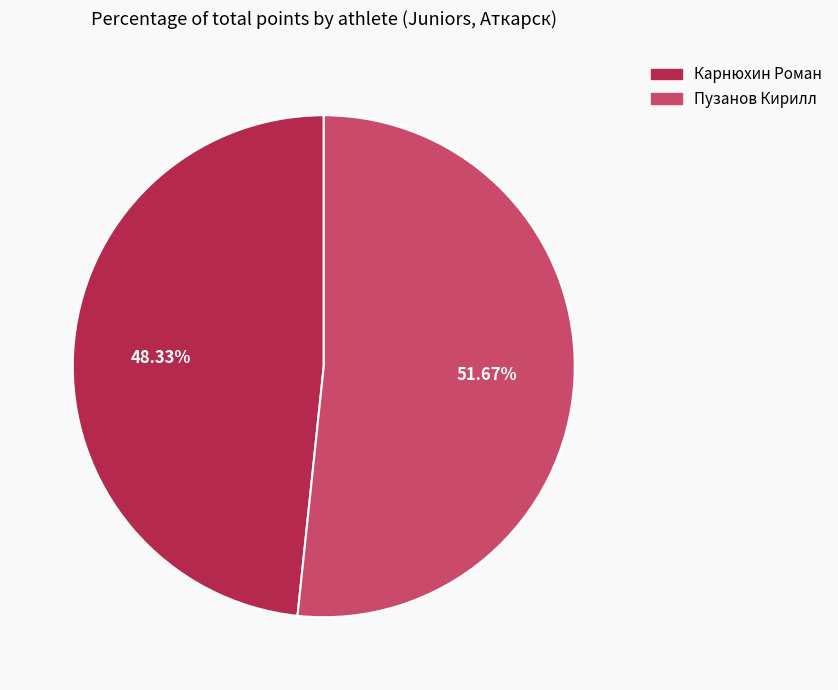

What is the smallest slice in the pie chart?

Карнюхин Роман